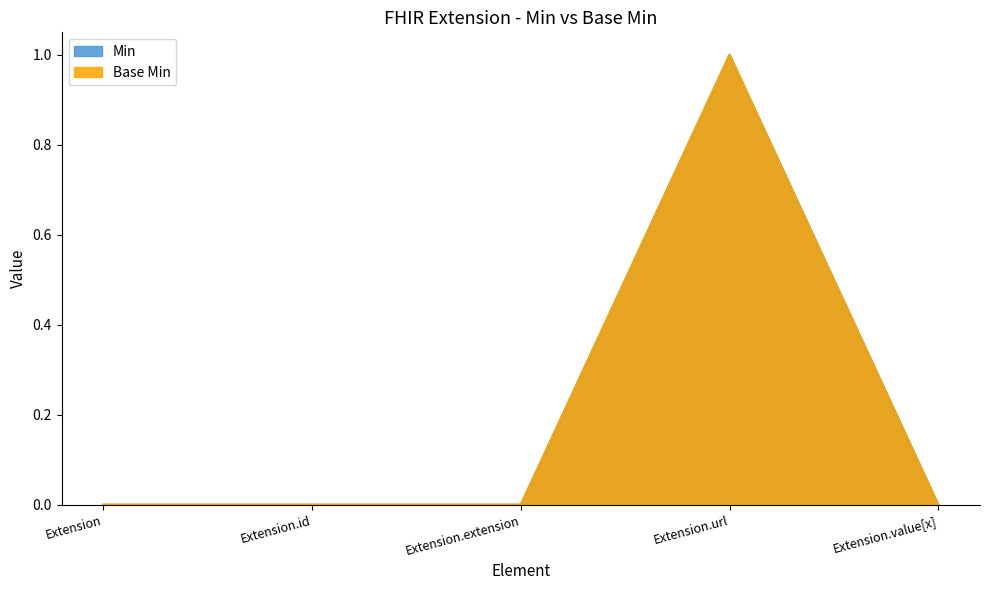

At which label is Min closest to 0?

Extension